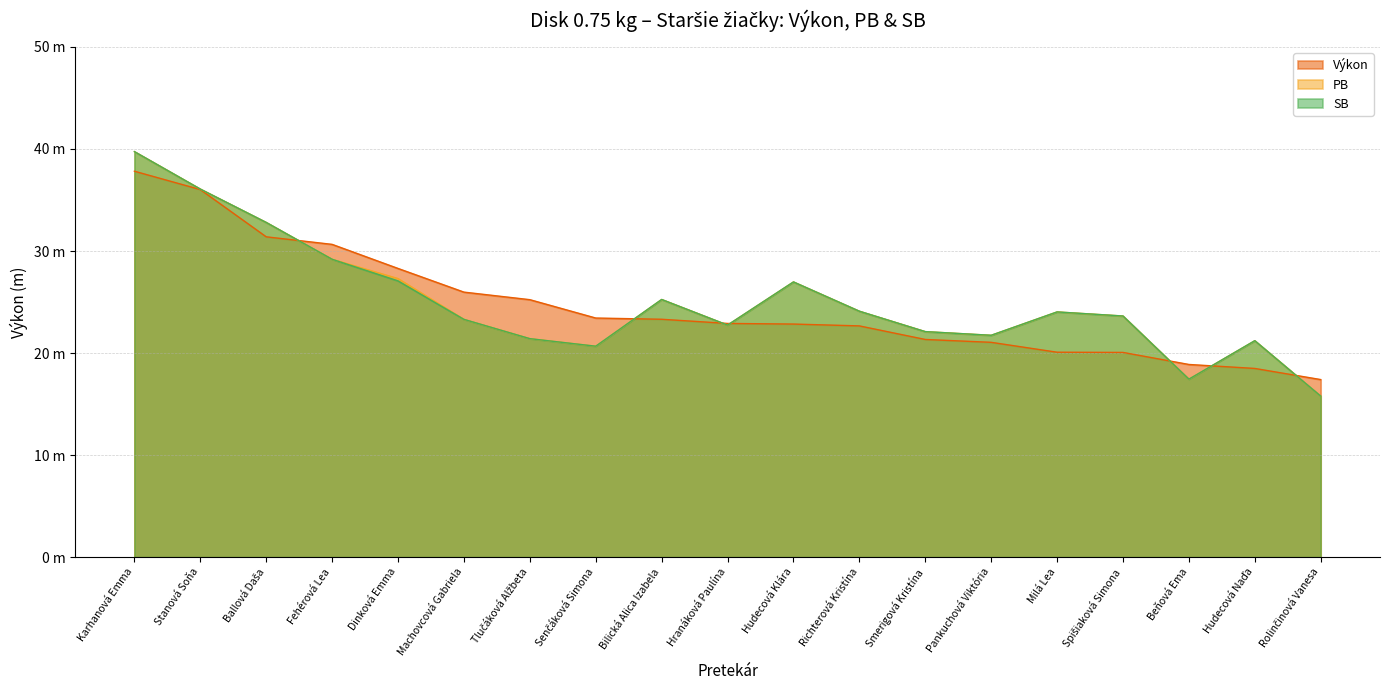

Is the value of PB at Beňová Ema greater than the value of Výkon at Stanová Soňa?

No